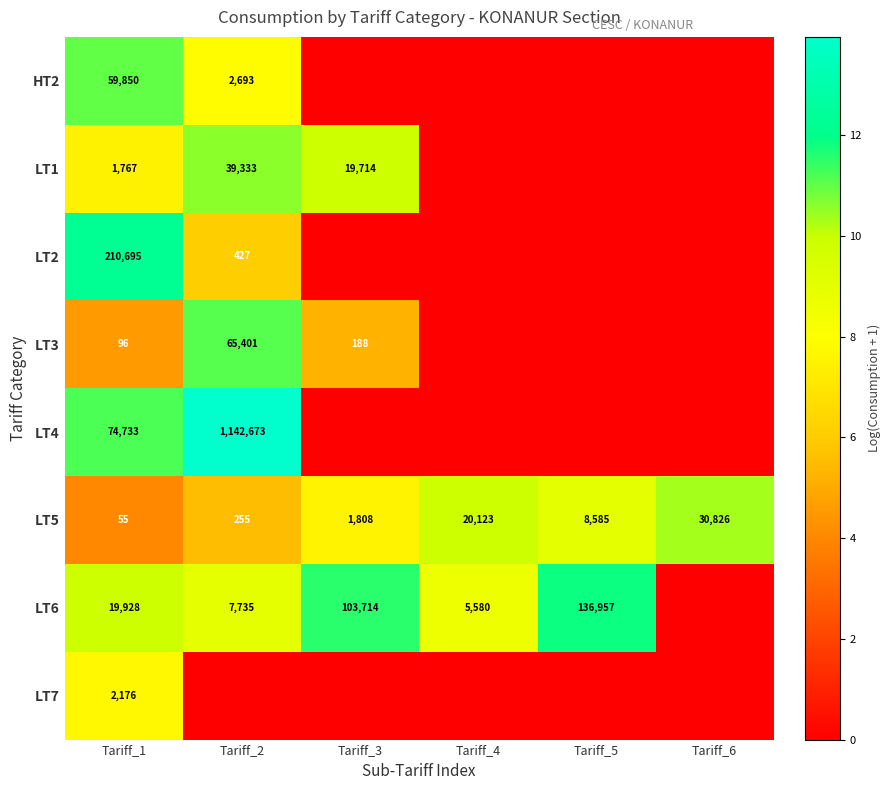

The LT4 series shows 74733 at Tariff_1. True or false?

True